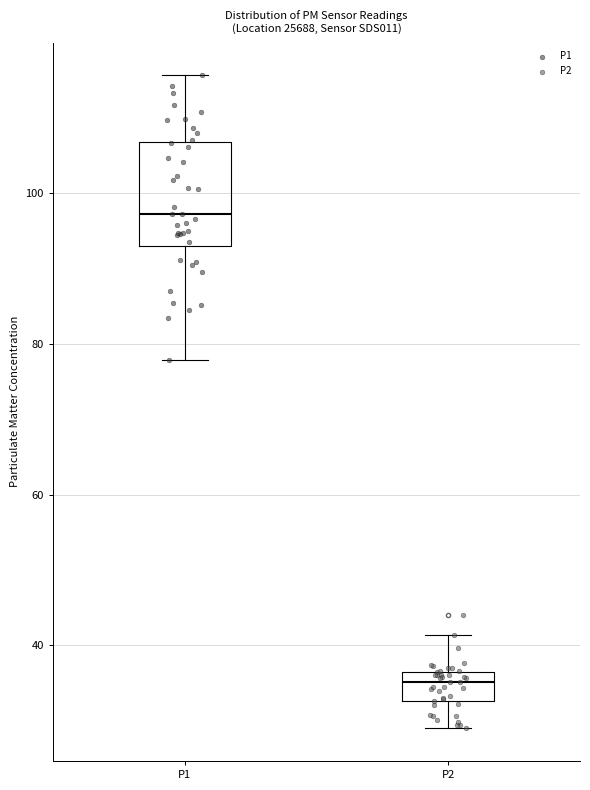

Where is the upper edge of the box for P2 on the y-axis? The values are not printed on the chart, so give them approximately, as read against the axis.

36